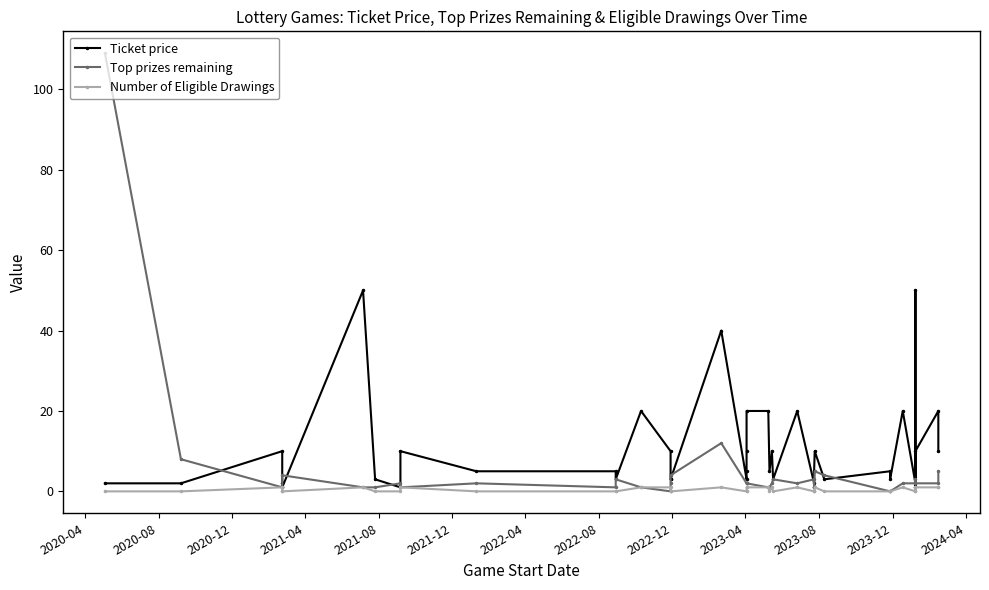

Which label corresponds to the largest value in the chart?

2020-04